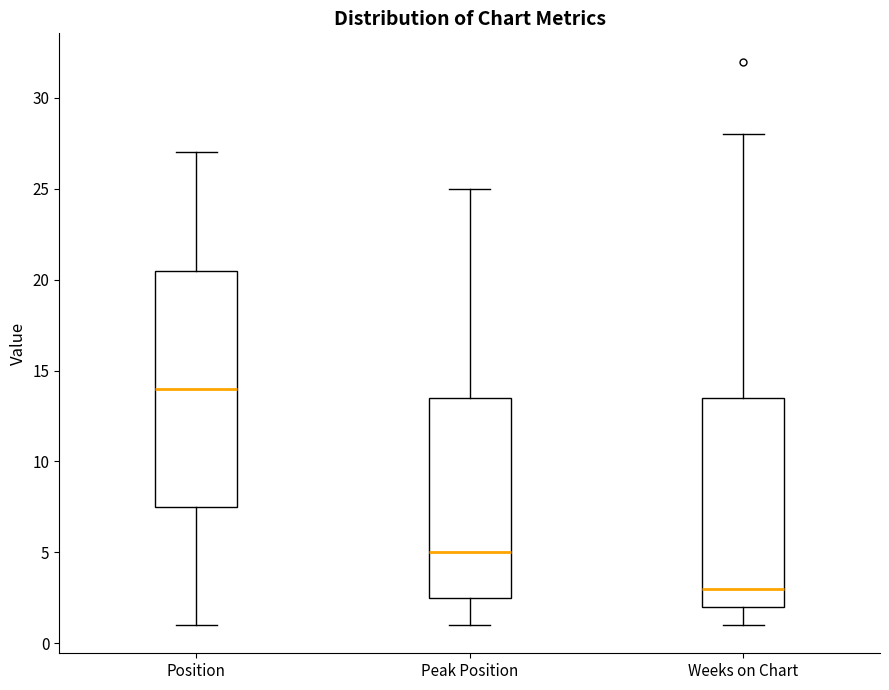

Reading left to right, read every box against the y-axis: the position of its median line, the range the box covers, and the ends of its whiskers. The values are not printed on the chart, so give them approximately, as read against the axis.

Position: median 14.0, box 7.5 to 20.5, whiskers 1.0 to 27.0
Peak Position: median 5.0, box 2.5 to 13.5, whiskers 1.0 to 25.0
Weeks on Chart: median 3.0, box 2.0 to 13.5, whiskers 1.0 to 28.0